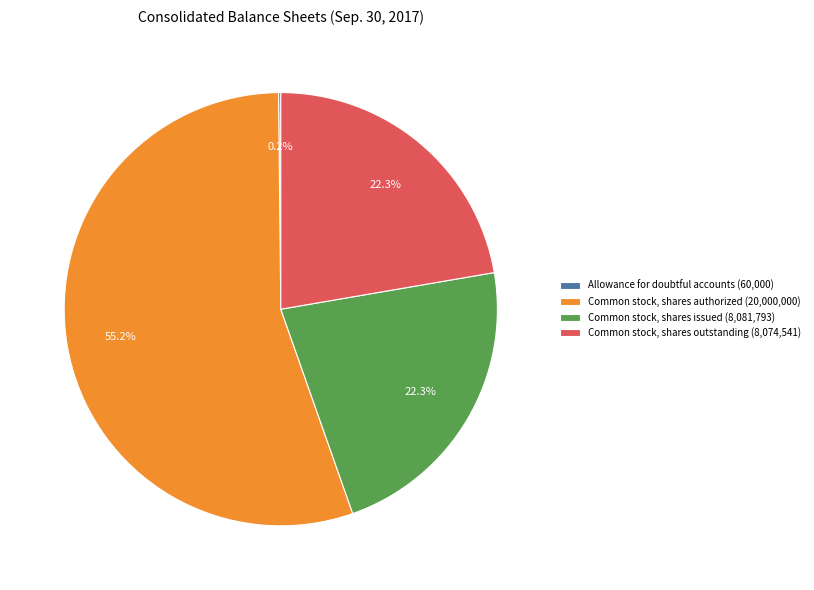

How much of the chart is everything except Common stock, shares authorized?

44.8%